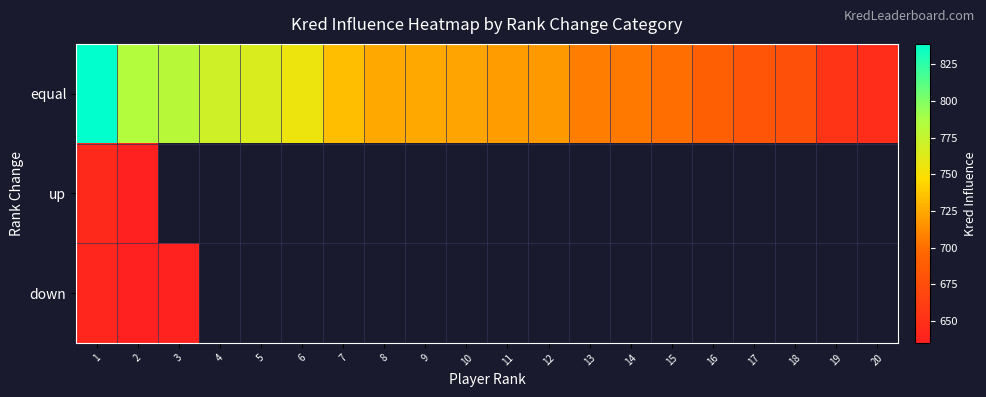

Where does the equal series first go above 723?

1